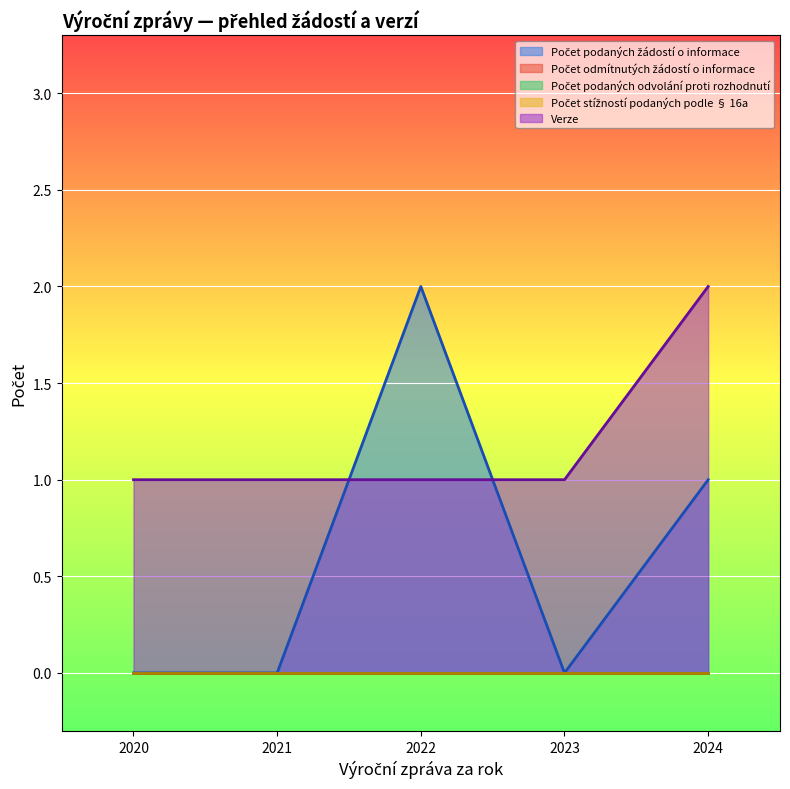

What is the difference between the highest and lowest values at 2022?

2